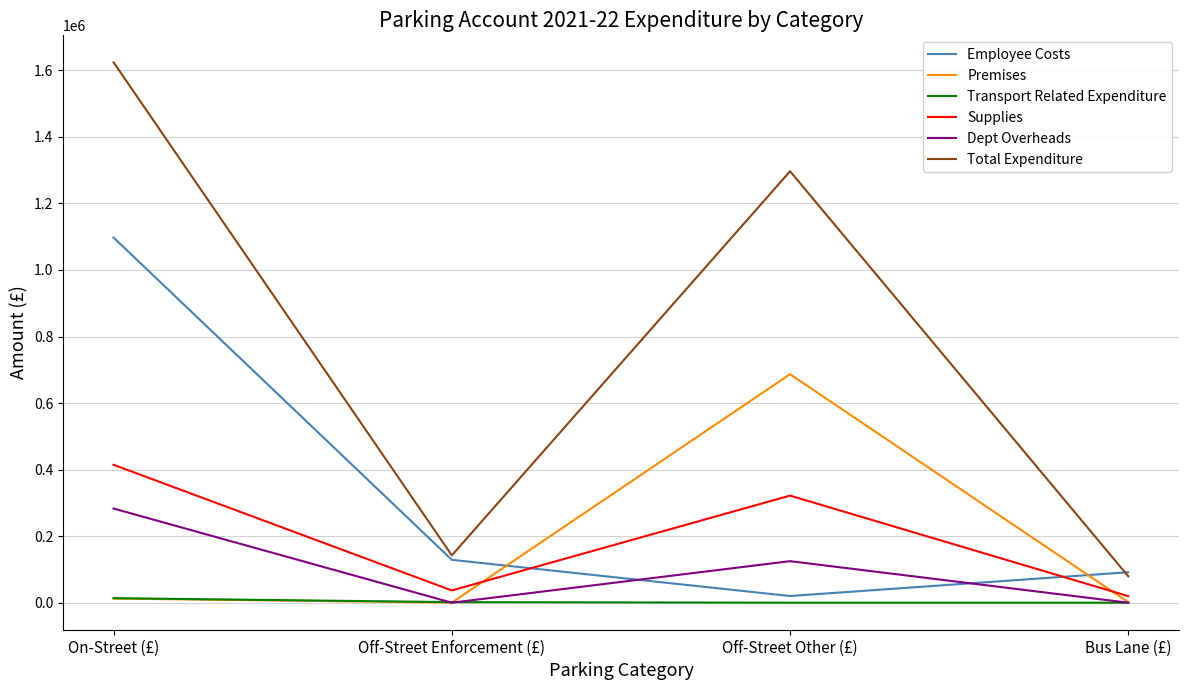

What are all the series names shown in the legend?

Employee Costs, Premises, Transport Related Expenditure, Supplies, Dept Overheads, Total Expenditure